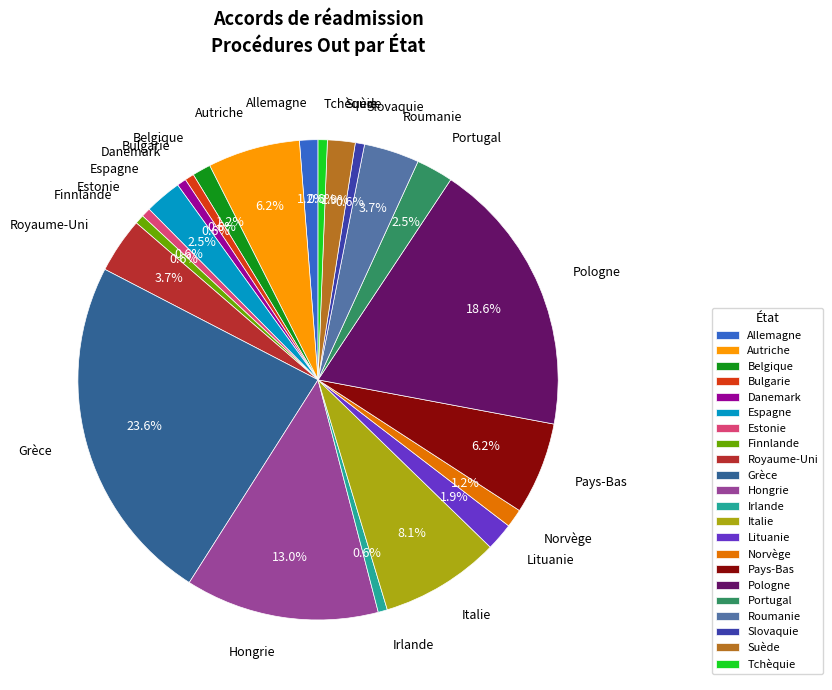

How many segments does this pie chart have?

22